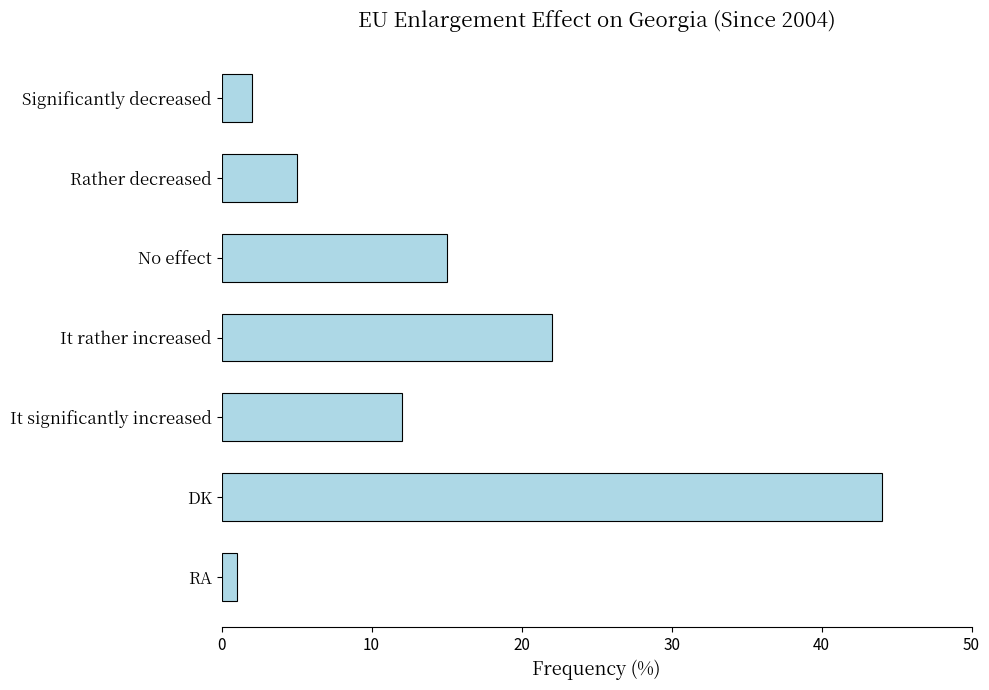

True or false: the data shows 36 at It rather increased.

False